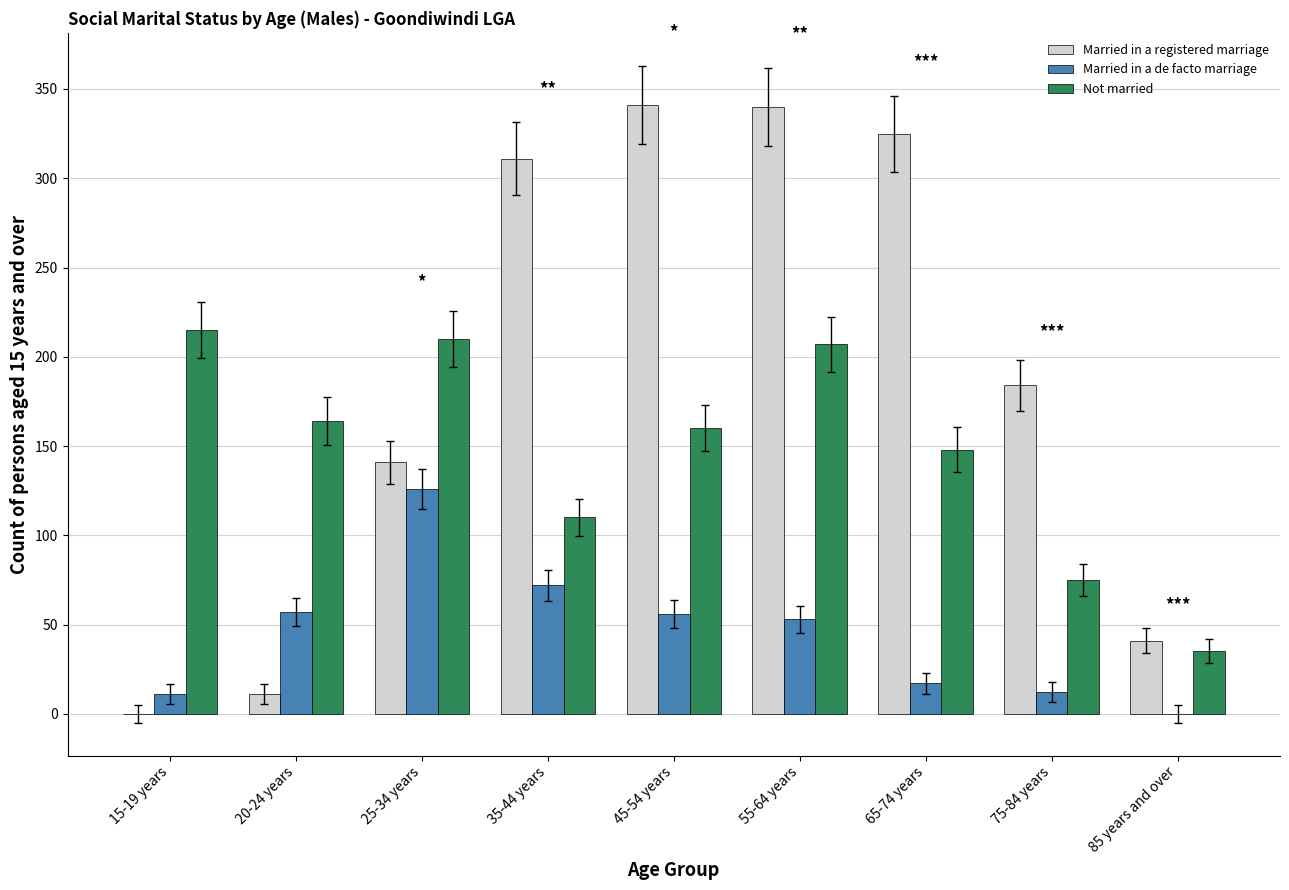

At which label does Married in a de facto marriage reach its peak?

25-34 years